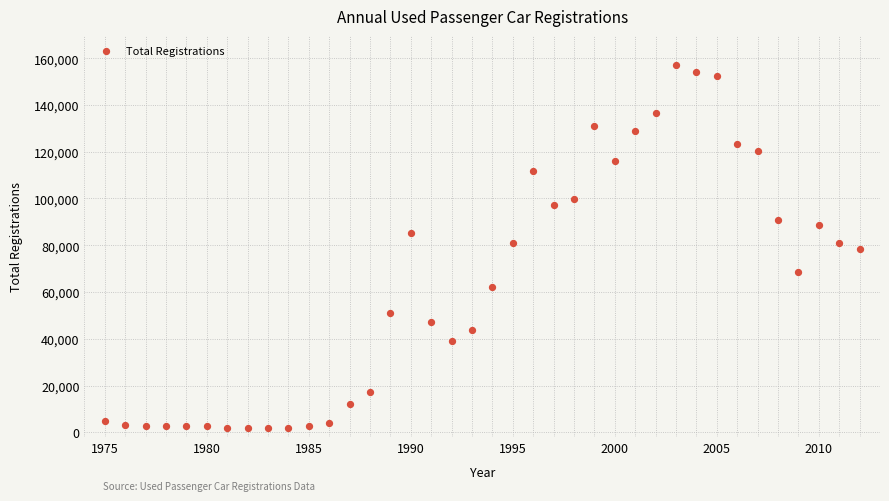

What is the range of X values (max minus min)?

37